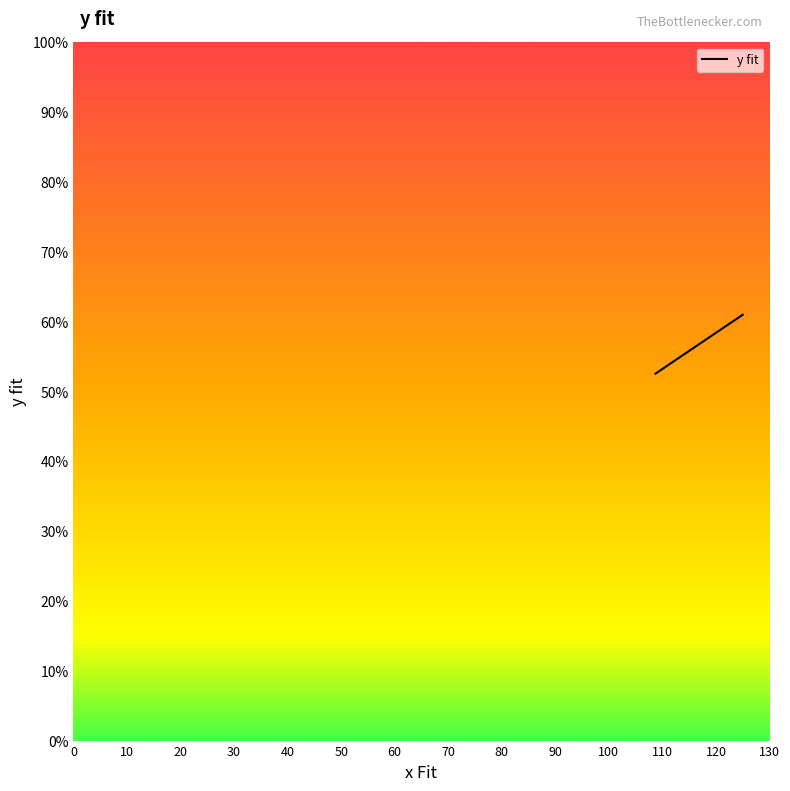

What is the average value?

56.8